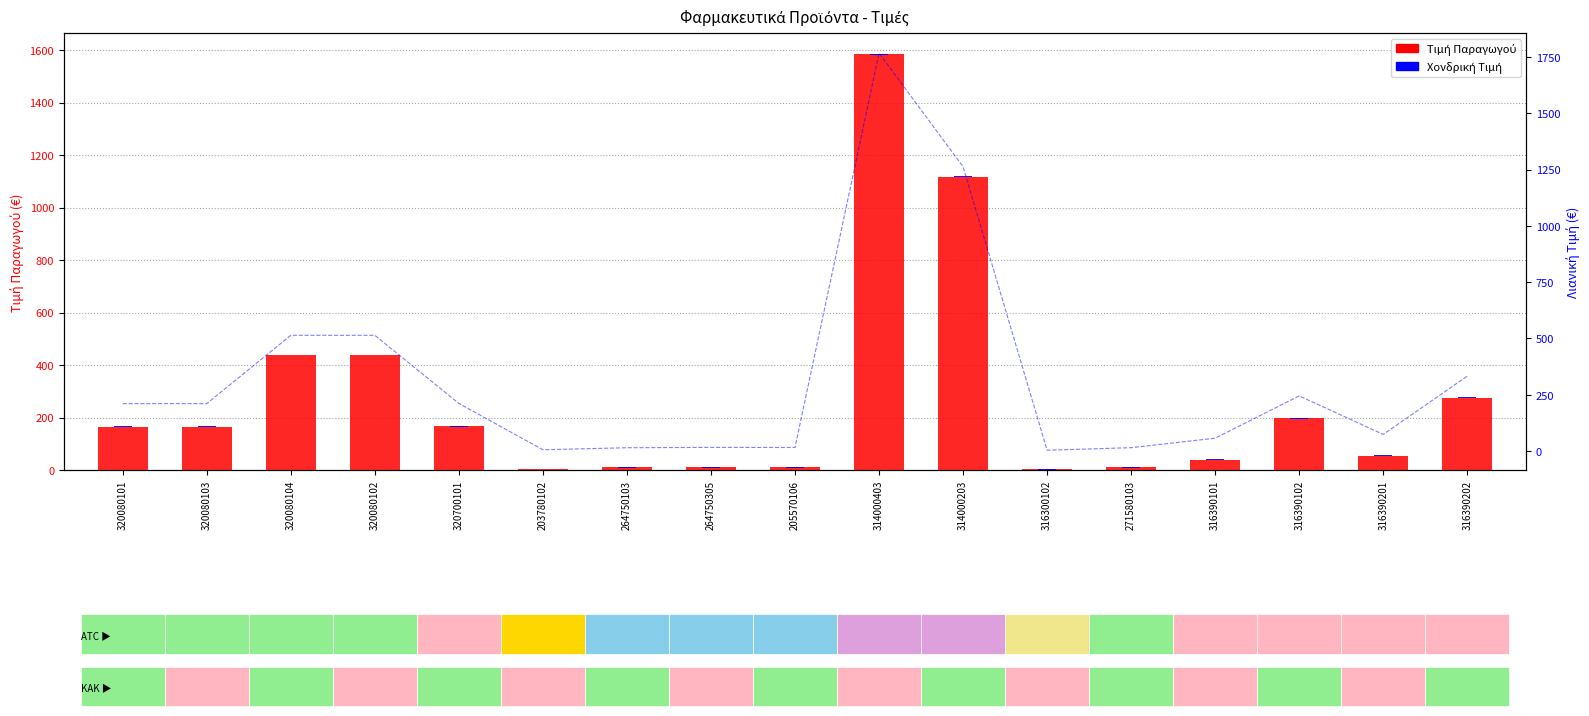

Which series has the widest spread of values?

Τιμή Παραγωγού